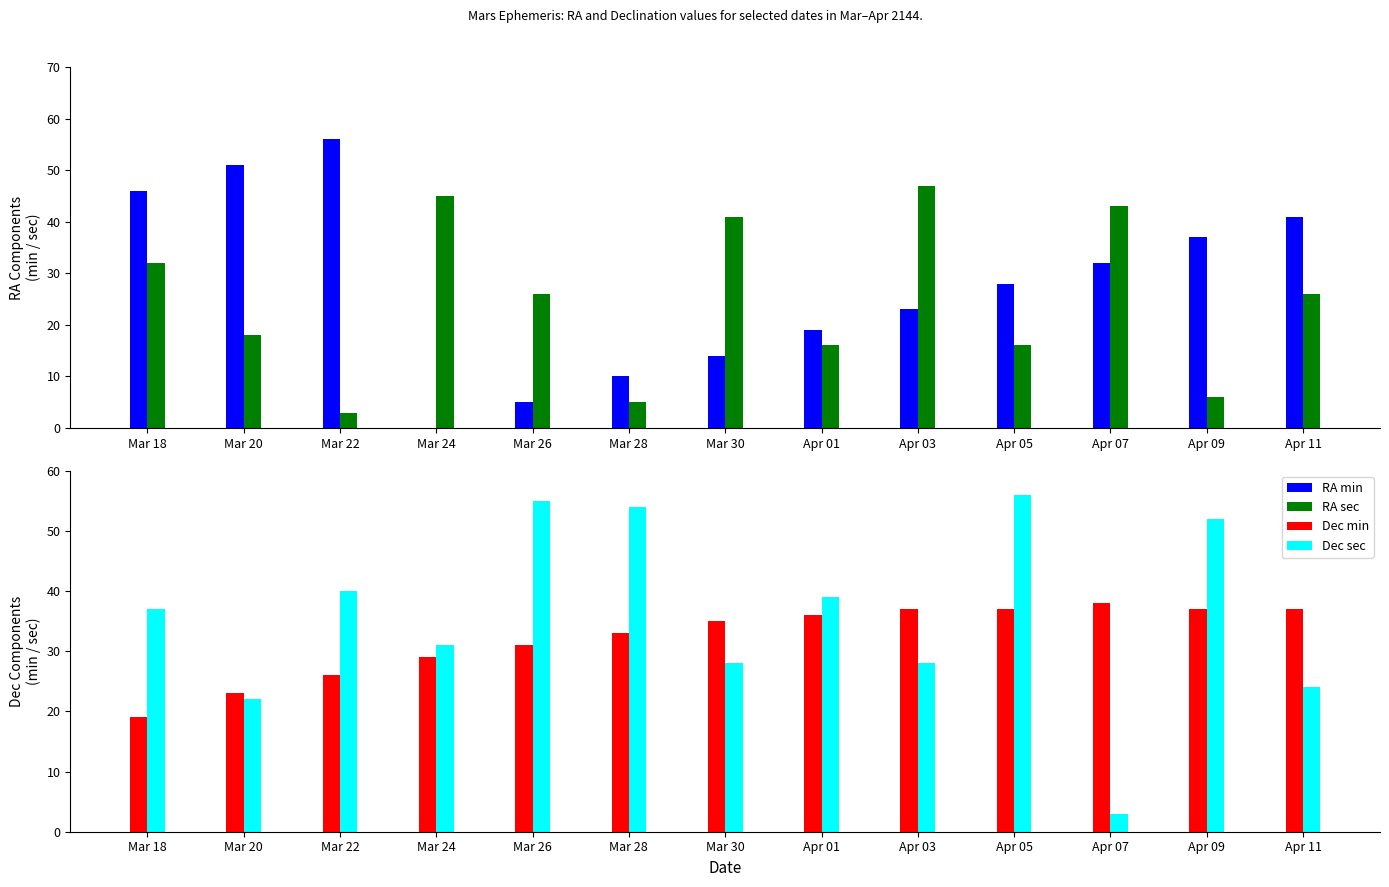

What is the value of the RA sec bar at the 4th from the left?

45